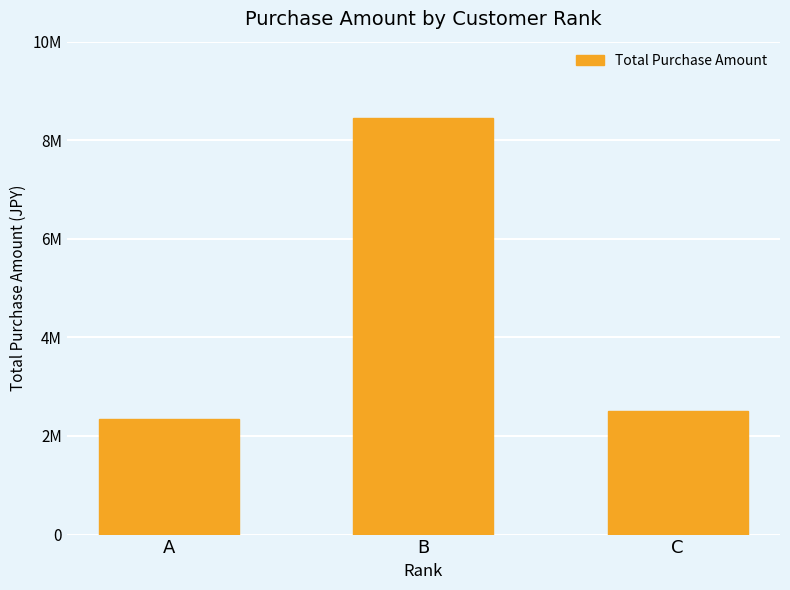

Reading left to right, list all the values displayed in this chart.

2337300	8457850	2499400